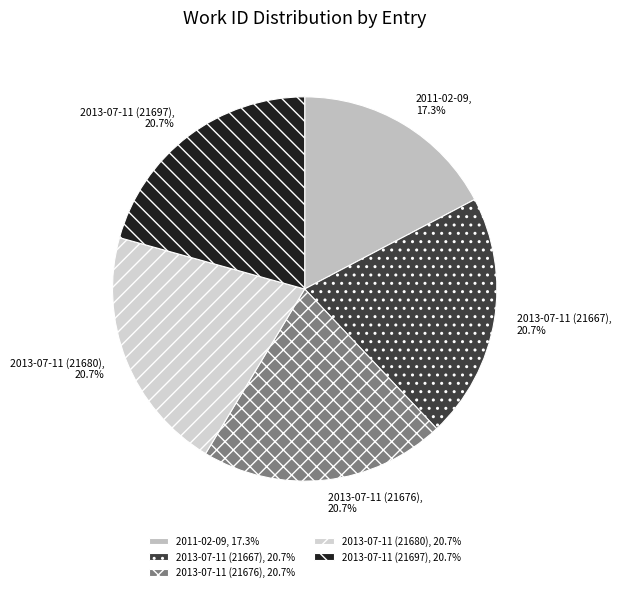

To the nearest percent, what percentage of the pie is 2013-07-11 (21680)?

21%